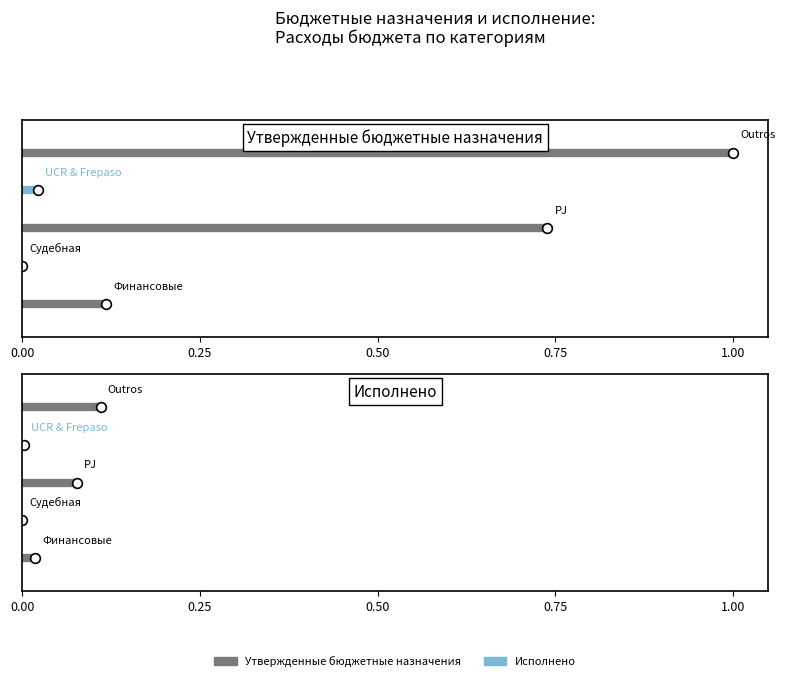

The value of PJ at 0.25 is 0.8. True or false?

False